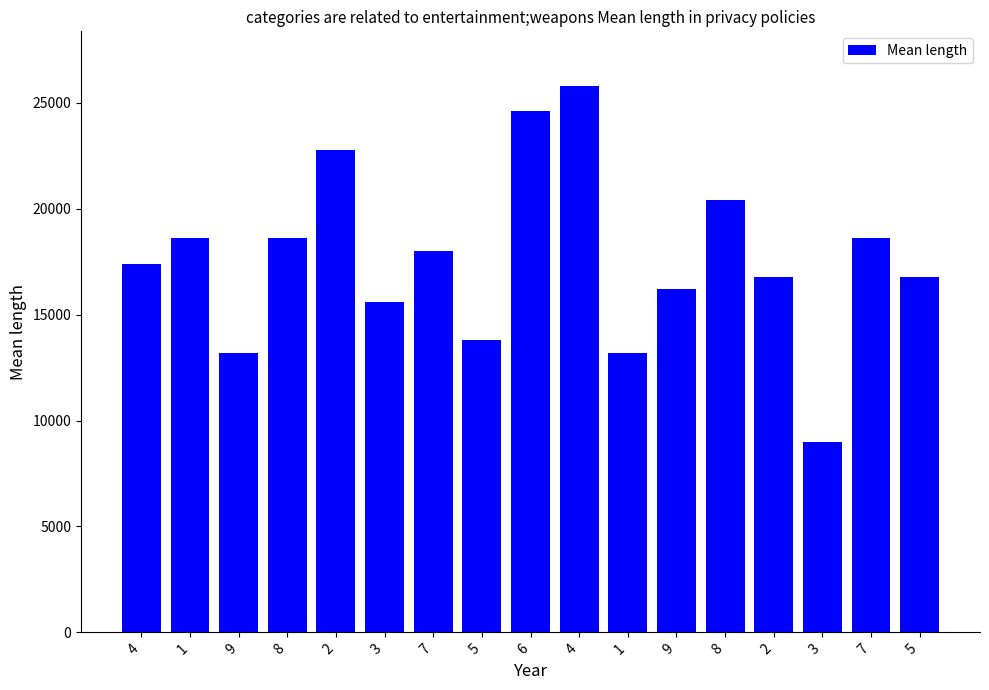

What is the label of the 6th bar from the right?

9